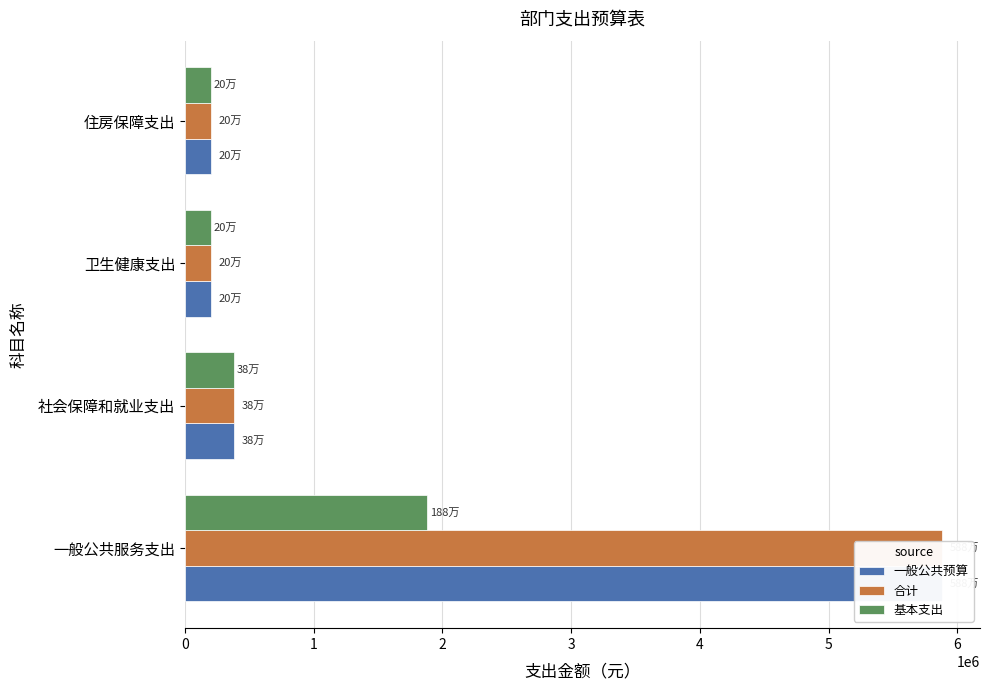

What is the difference between the maximum and minimum values in the 一般公共预算 series?

5682578.4